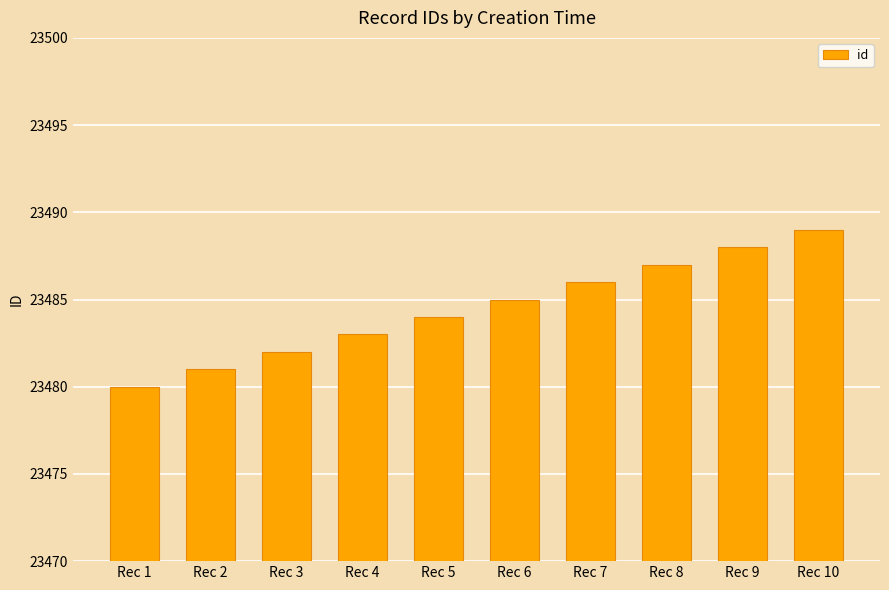

How many series are shown in this chart?

1